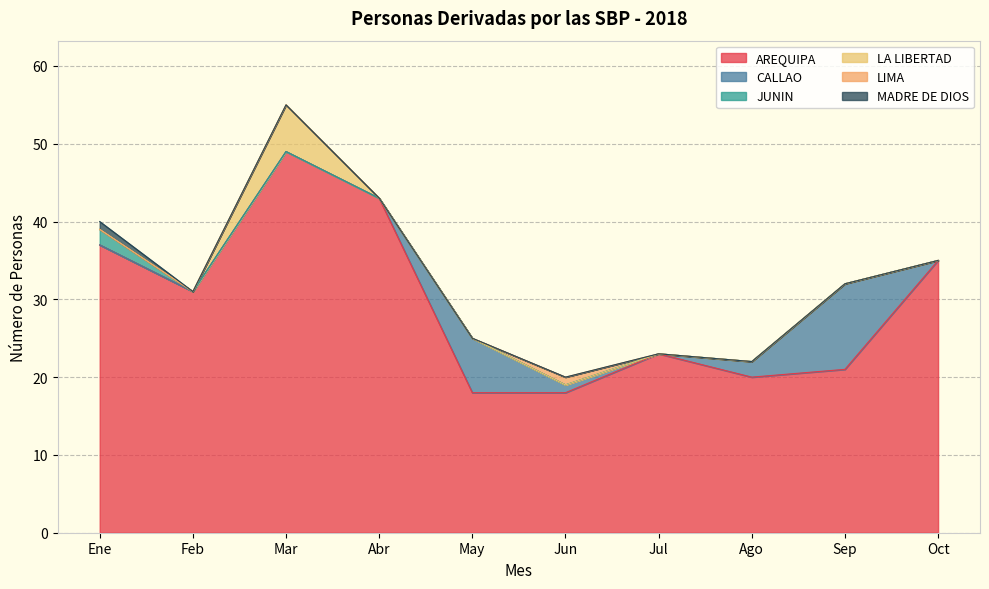

At which category is the sum across all series the highest?

Mar